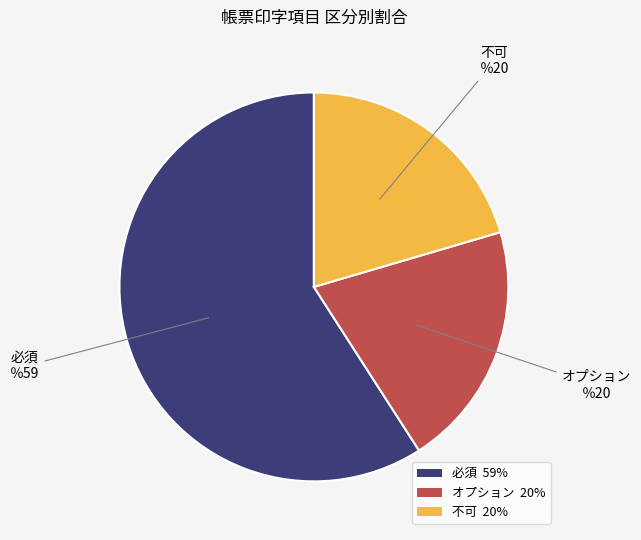

Approximately how many times larger is the value at オプション 20% compared to 不可 20%?

1.0